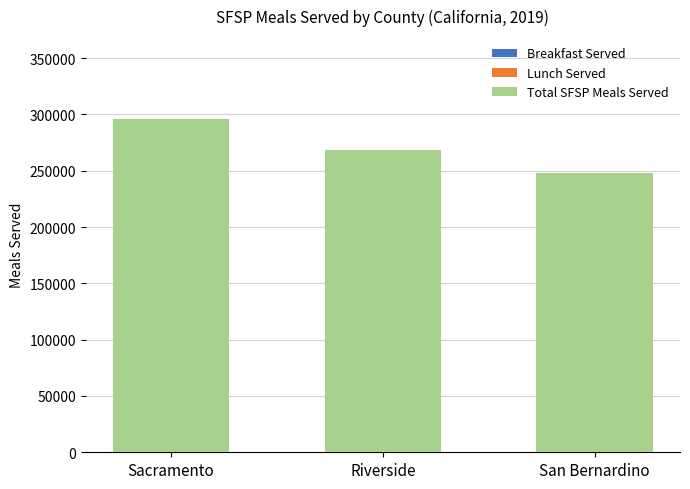

Where does the Breakfast Served series first go above 32256?

Sacramento